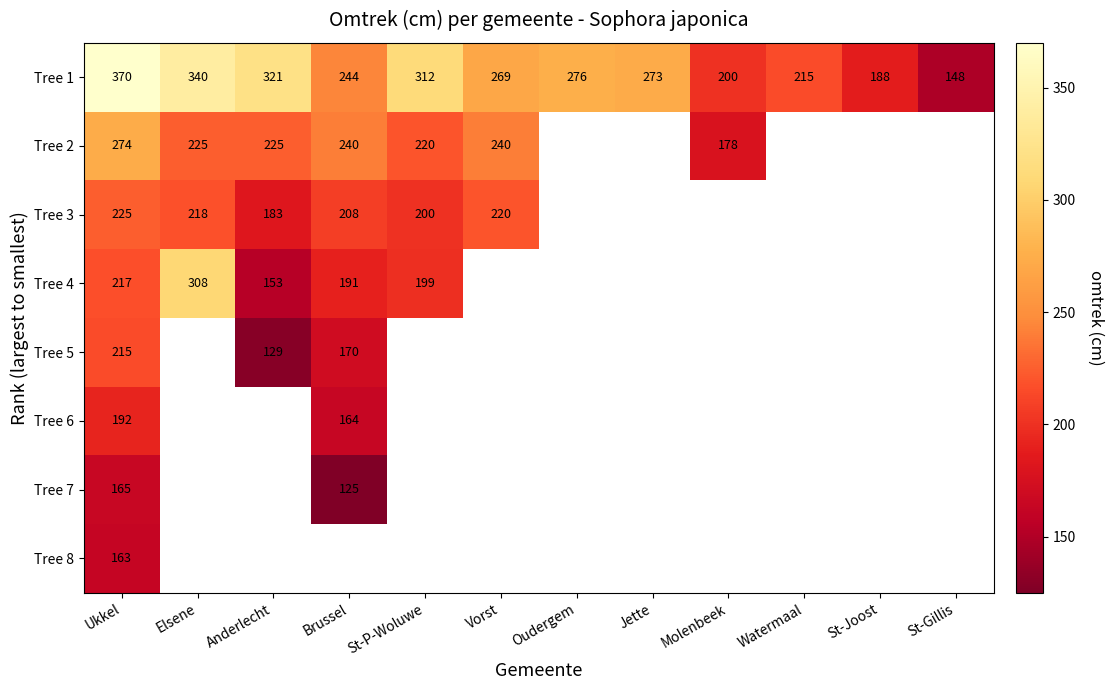

True or false: Tree 2 has a value of 304 at Molenbeek.

False